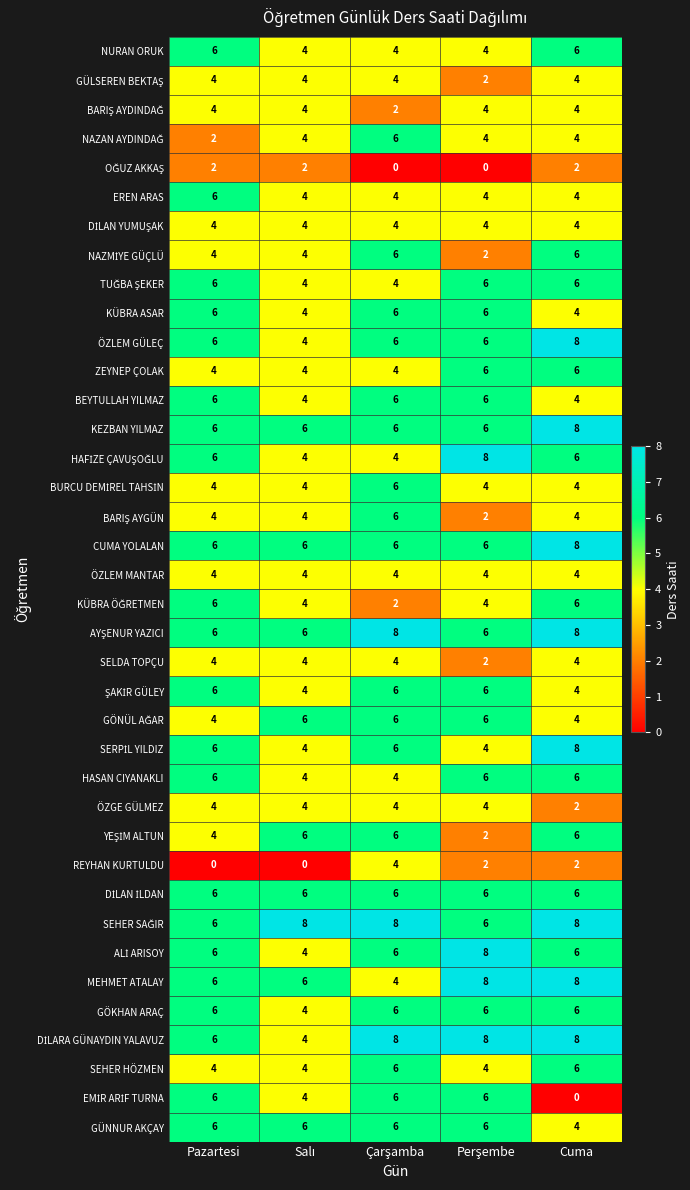

What is the total value across all series at Pazartesi?

188